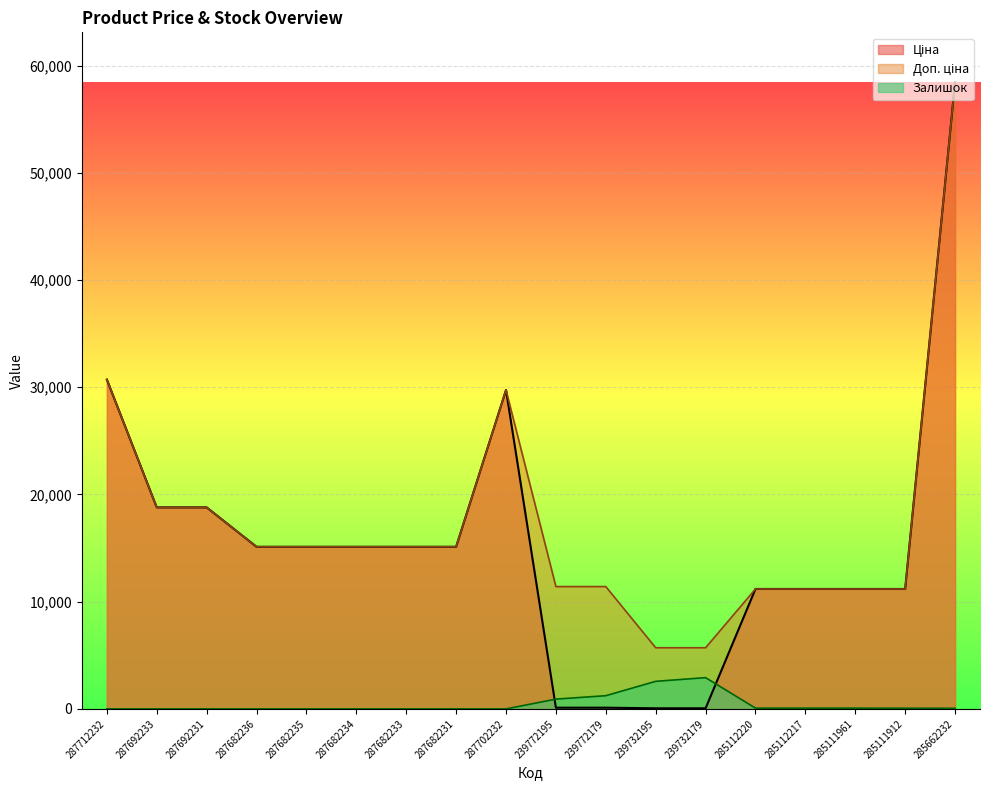

At which label is Залишок closest to 1458?

239772179